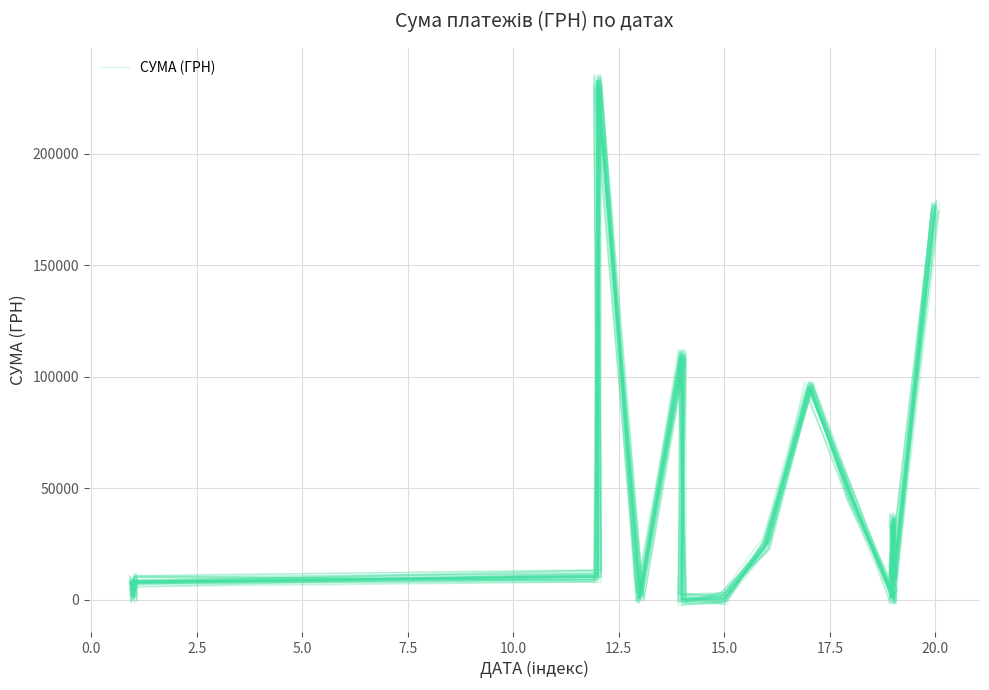

Reading left to right, transcribe all the data shown in this chart.

9649.1	-610.0	5430.9	7365.5	10370.6	234348.9	-752.0	110085.4	919.5	-2061.3	25665.3	93366.0	43579.0	4277.3	3799.3	14209.1	13447.7	33842.0	8605.4	175918.8